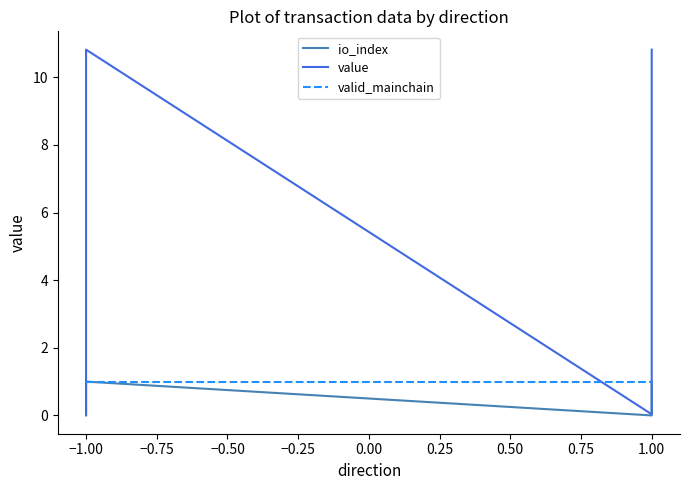

At 1.00, list the series in order from smallest to largest.

io_index, value, valid_mainchain